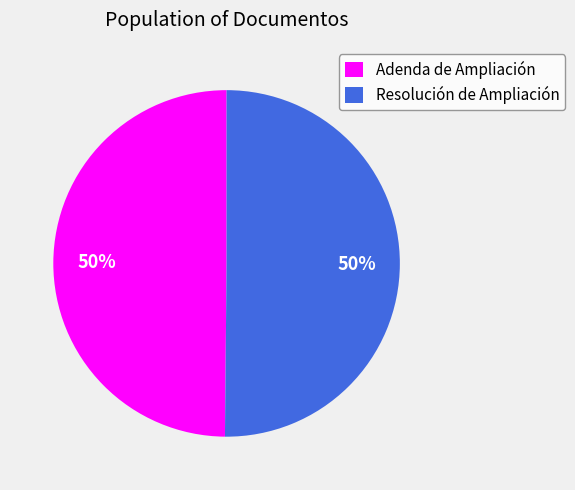

Is the sum of Adenda de Ampliación and Resolución de Ampliación greater than half?

Yes